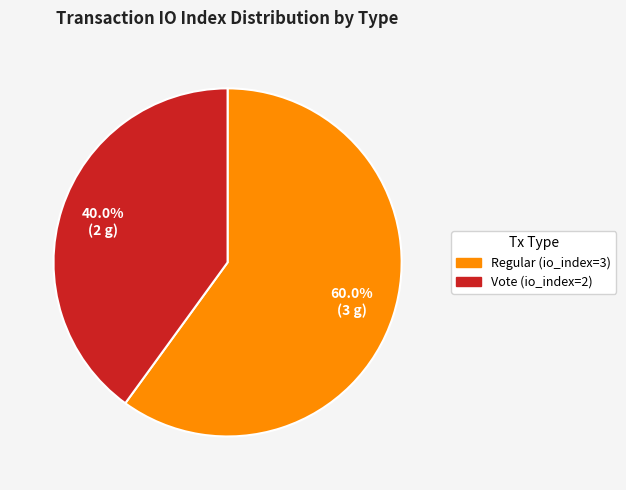

The Vote (io_index=2) slice represents 30% of the pie. True or false?

False